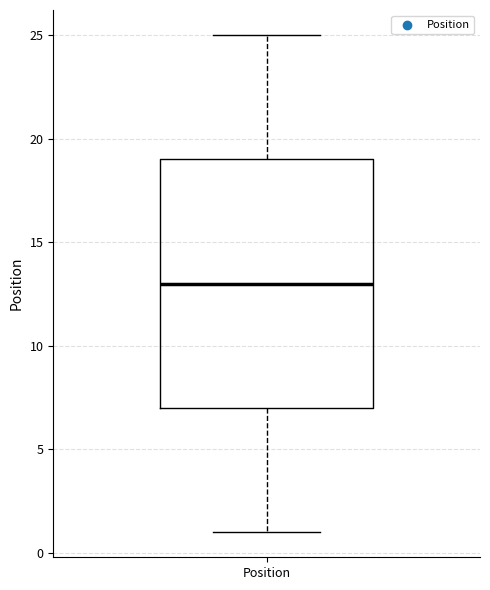

Transcribe this box plot: give where the median line is, the range the box spans, and where the two whiskers end, as read against the y-axis. The values are not printed on the chart, so give them approximately, as read against the axis.

median 13, box 7 to 19, whiskers 1 to 25